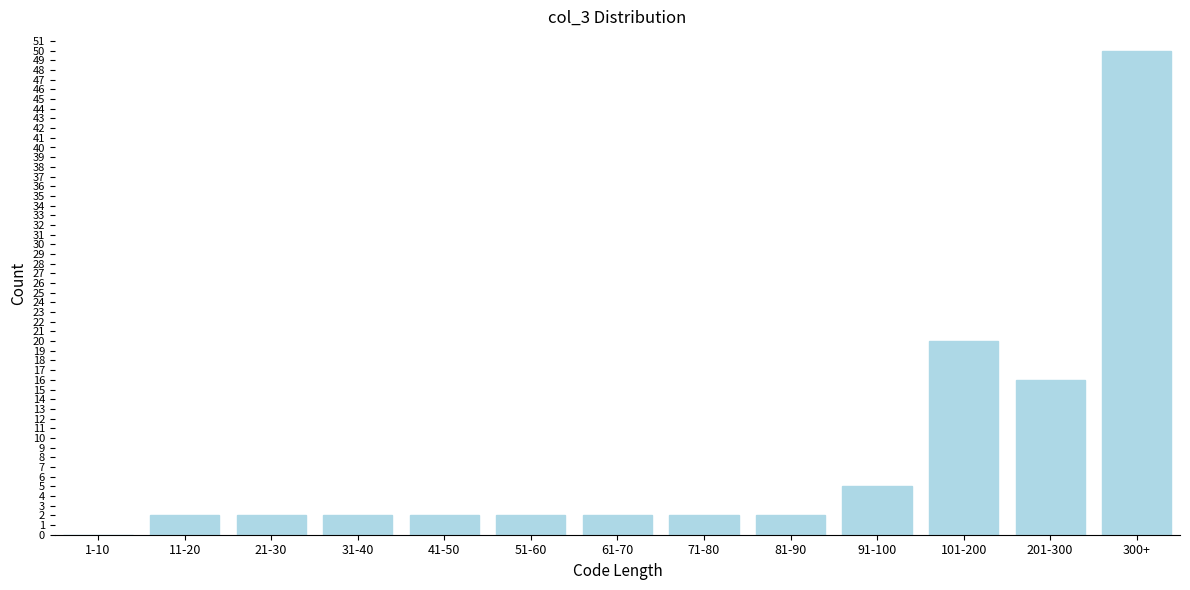

Reading right to left, what are all the values shown in this chart?

300+=50	201-300=16	101-200=20	91-100=5	81-90=2	71-80=2	61-70=2	51-60=2	41-50=2	31-40=2	21-30=2	11-20=2	1-10=0